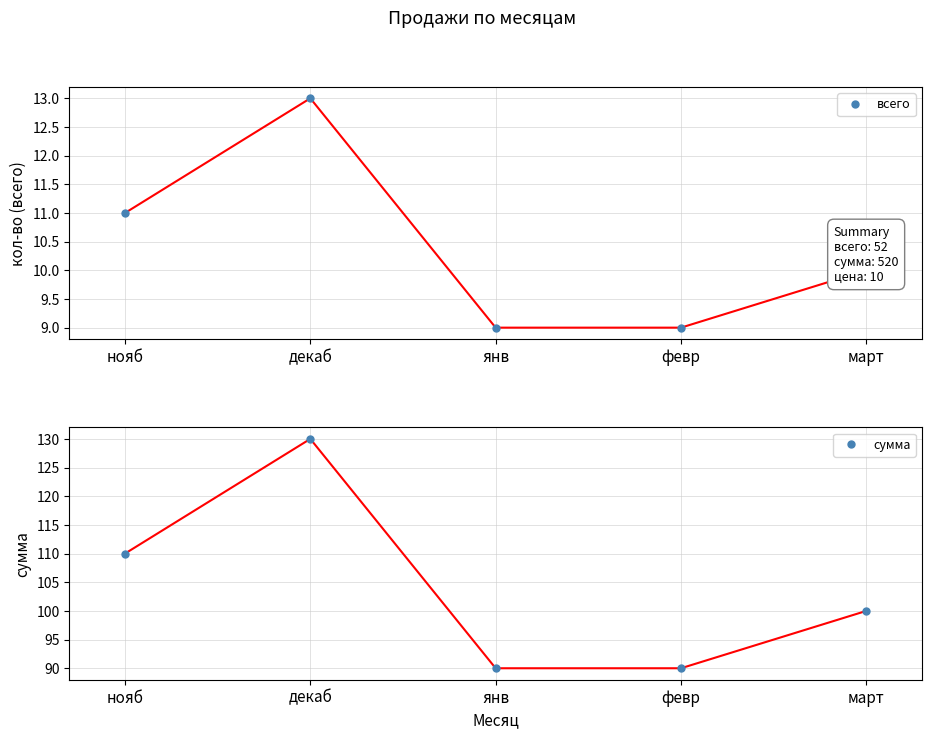

What is the minimum value for сумма?

90